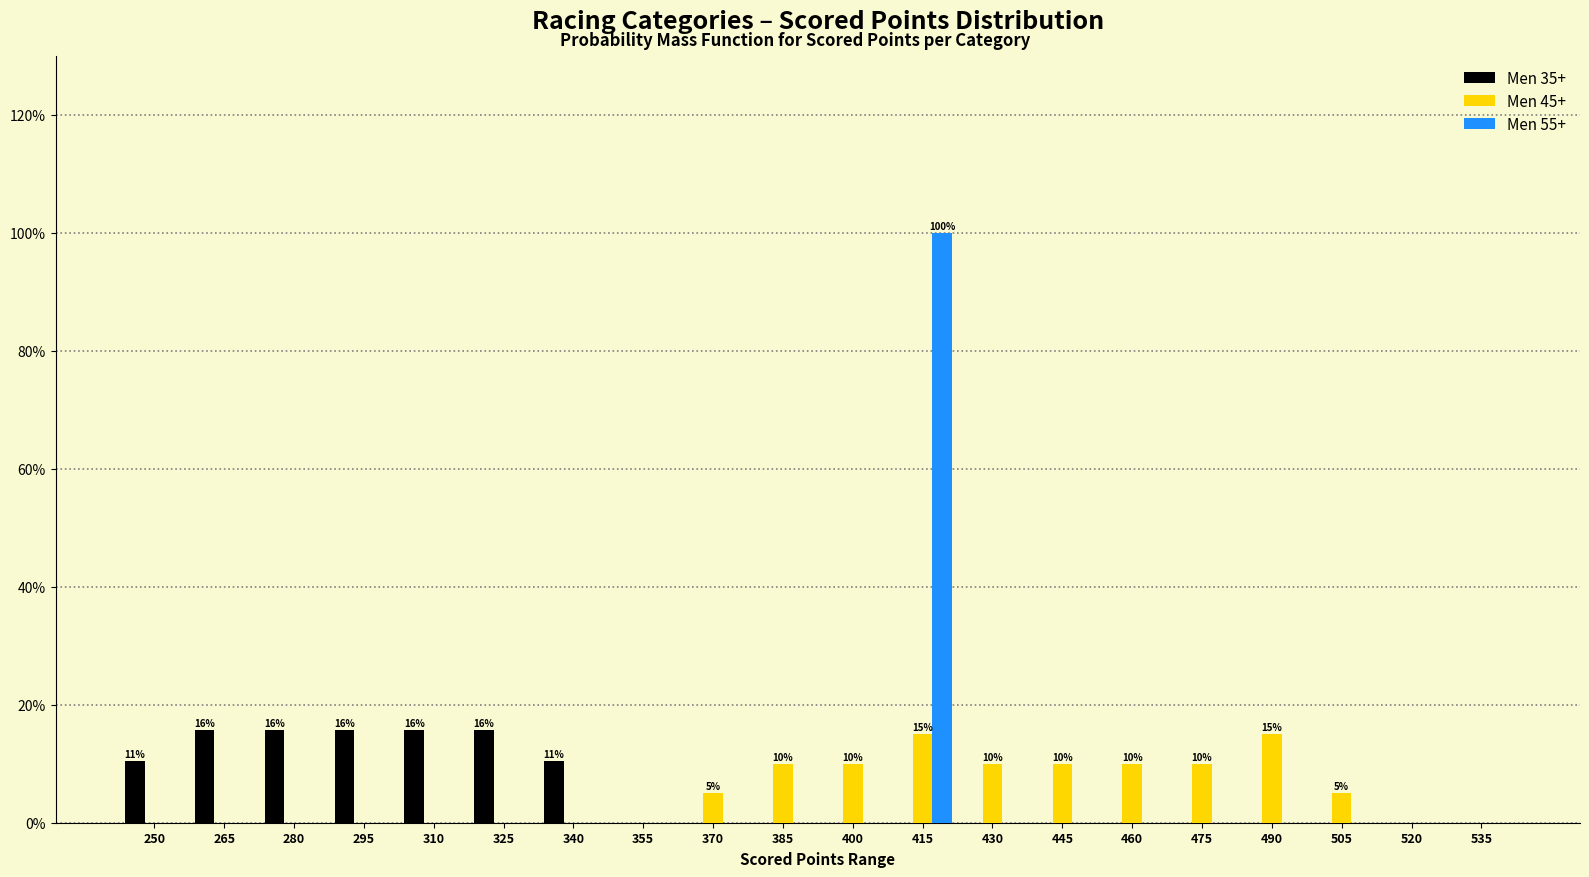

How many data points does each series have?

20